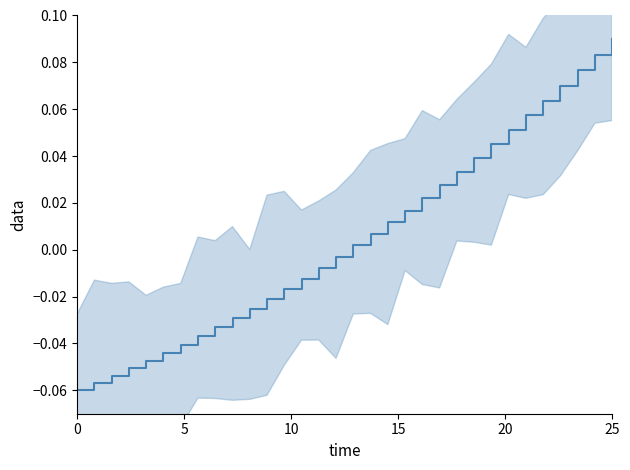

Reading left to right, list all the values displayed in this chart.

-0.1	-0.1	-0.1	-0.1	-0.0	-0.0	-0.0	-0.0	-0.0	-0.0	-0.0	-0.0	-0.0	-0.0	-0.0	-0.0	0.0	0.0	0.0	0.0	0.0	0.0	0.0	0.0	0.0	0.1	0.1	0.1	0.1	0.1	0.1	0.1